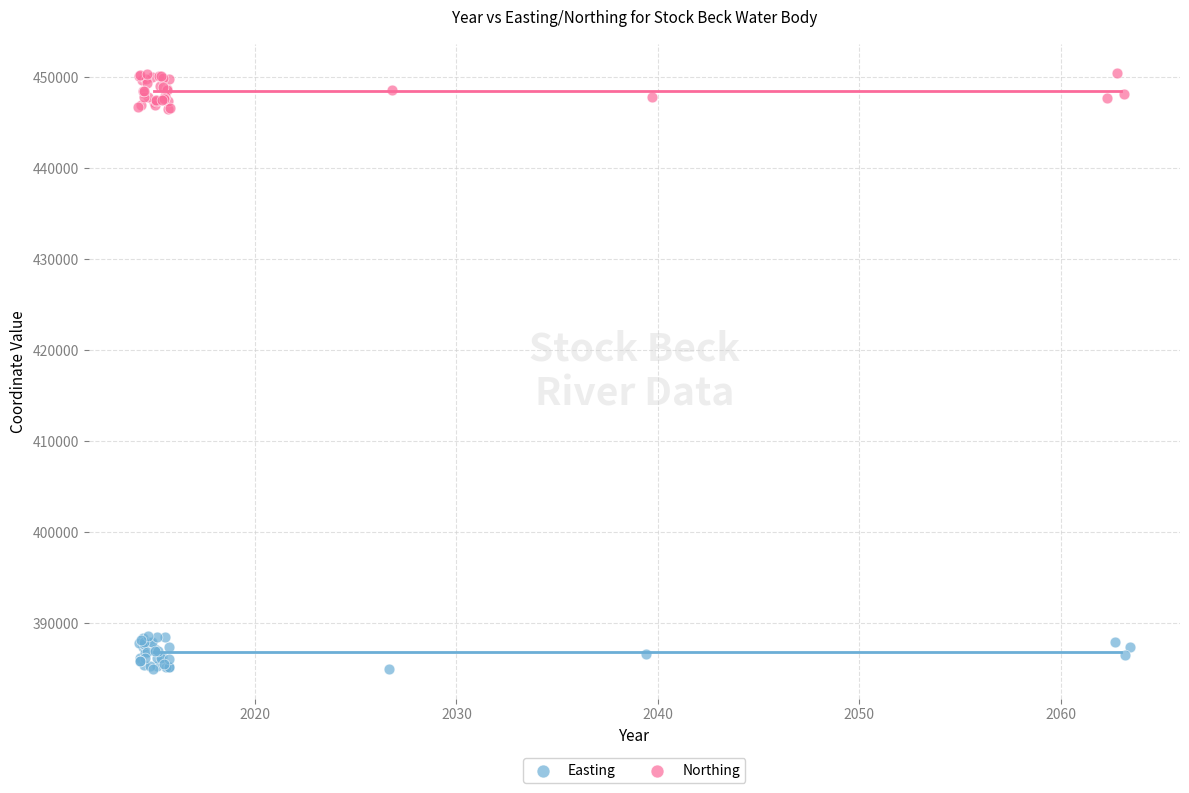

Which series contains the highest Y value?

Northing